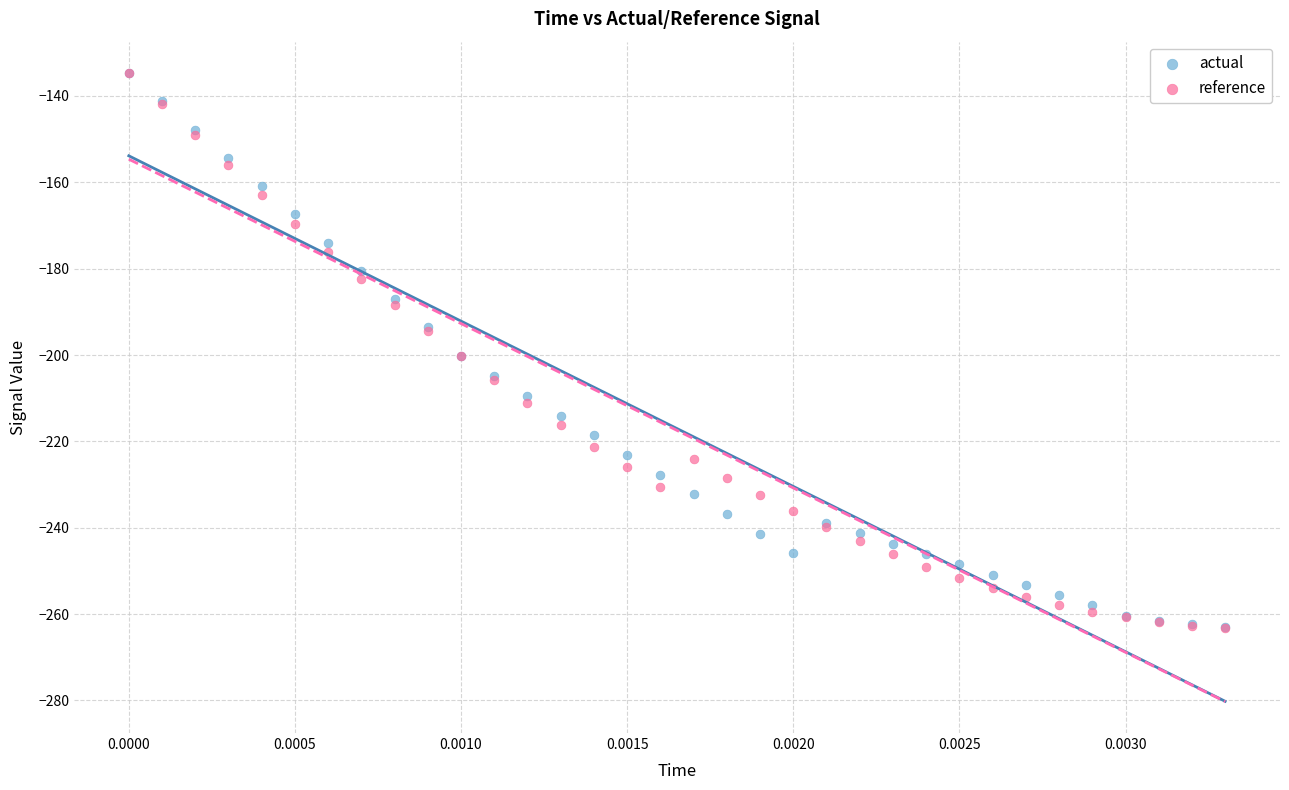

What are all the series names shown in the legend?

actual, reference